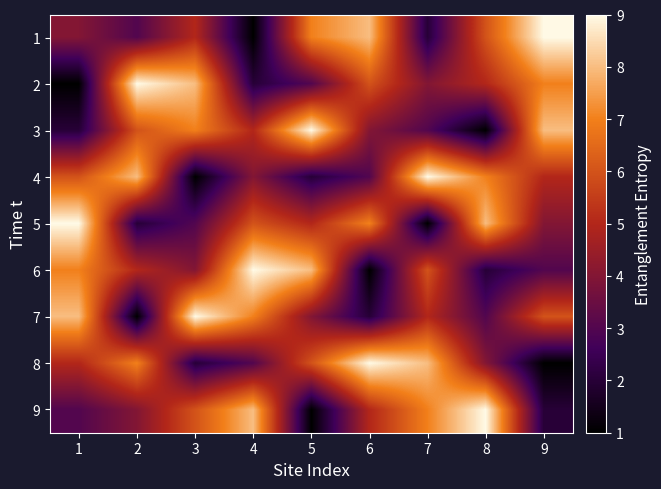

Reading left to right, extract all data points from this chart.

1: 1=4	2=3	3=5	4=1	5=7	6=8	7=2	8=6	9=9
2: 1=1	2=9	3=8	4=2	5=3	6=6	7=4	8=5	9=7
3: 1=2	2=6	3=7	4=5	5=9	6=4	7=3	8=1	9=8
4: 1=6	2=8	3=1	4=4	5=2	6=3	7=9	8=7	9=5
5: 1=9	2=2	3=3	4=6	5=5	6=7	7=1	8=8	9=4
6: 1=7	2=5	3=4	4=9	5=8	6=1	7=6	8=2	9=3
7: 1=8	2=1	3=9	4=7	5=4	6=2	7=5	8=3	9=6
8: 1=5	2=7	3=2	4=3	5=6	6=9	7=8	8=4	9=1
9: 1=3	2=4	3=6	4=8	5=1	6=5	7=7	8=9	9=2